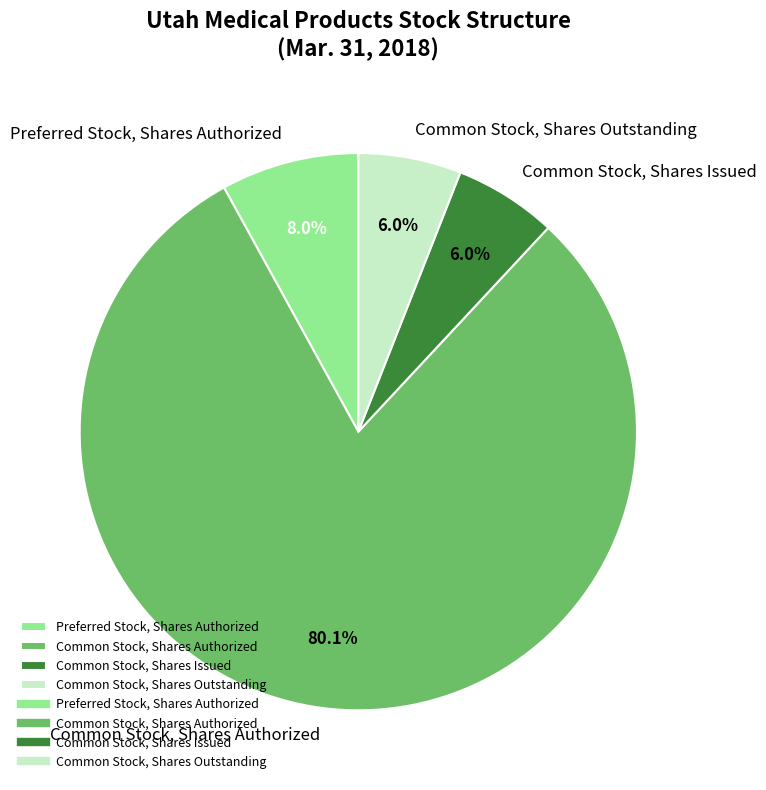

Between Common Stock, Shares Issued and Preferred Stock, Shares Authorized, which is larger?

Preferred Stock, Shares Authorized